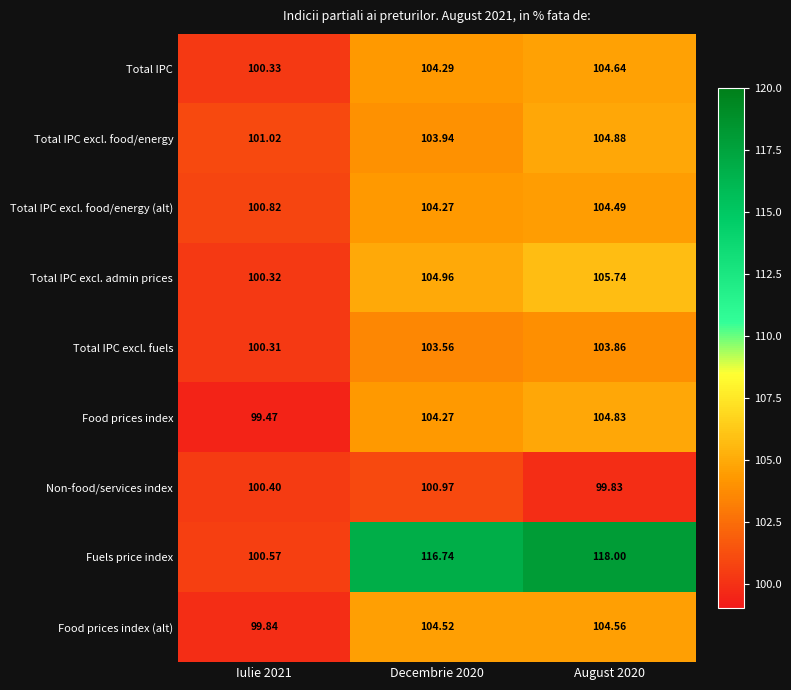

Rank the series by their maximum value, from highest to lowest.

Fuels price index, Total IPC excl. admin prices, Total IPC excl. food/energy, Food prices index, Total IPC, Food prices index (alt), Total IPC excl. food/energy (alt), Total IPC excl. fuels, Non-food/services index